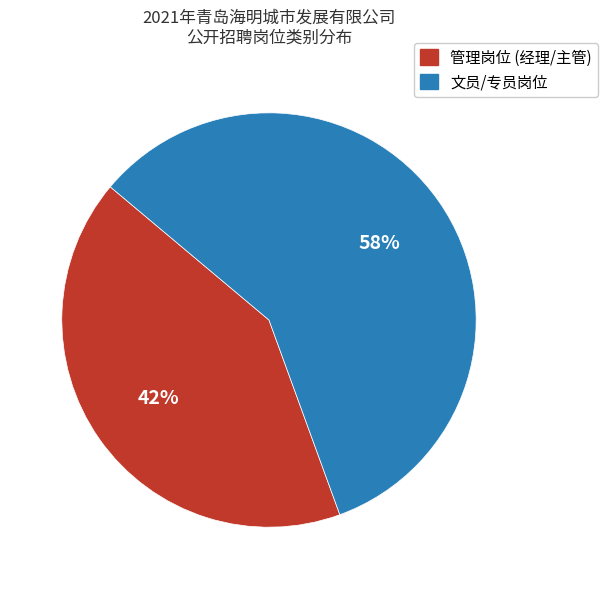

True or false: 文员/专员岗位 accounts for 58% of the total.

True